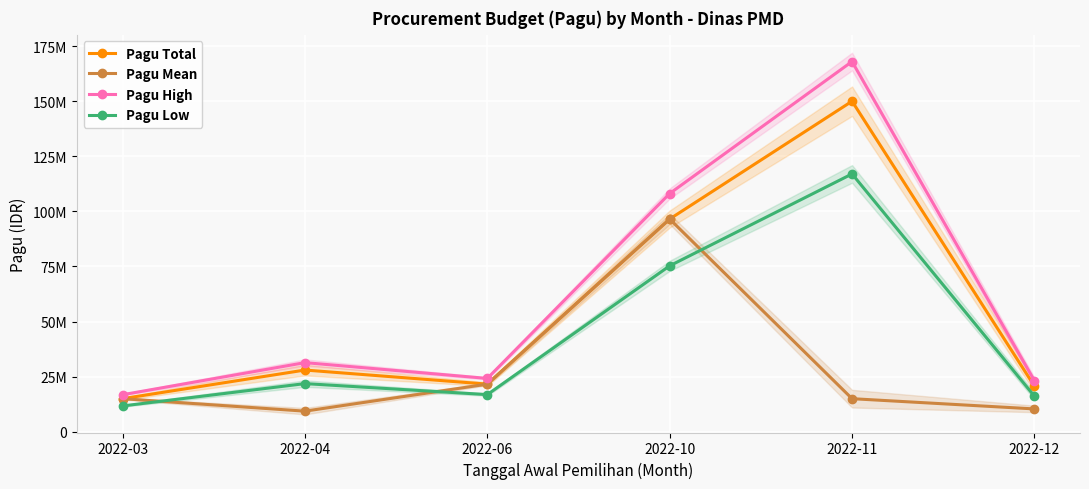

What is the value of the Pagu Total point at the 4th from the left?

96525000.0